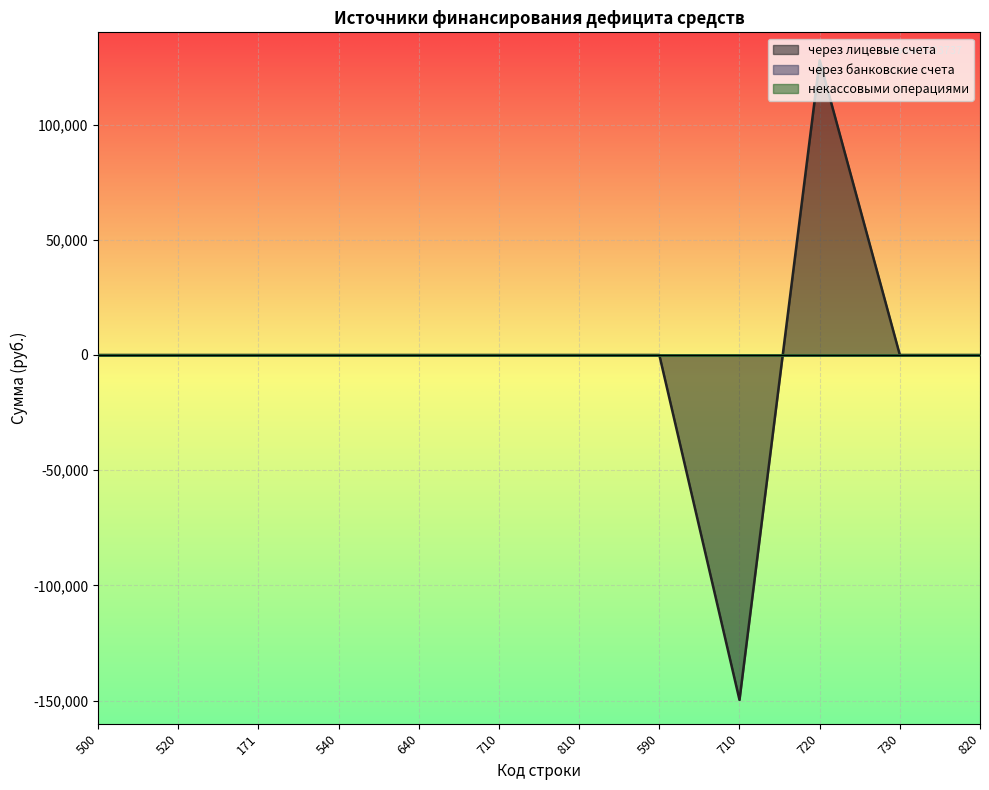

True or false: через лицевые счета has more than 0 interior local peaks.

True